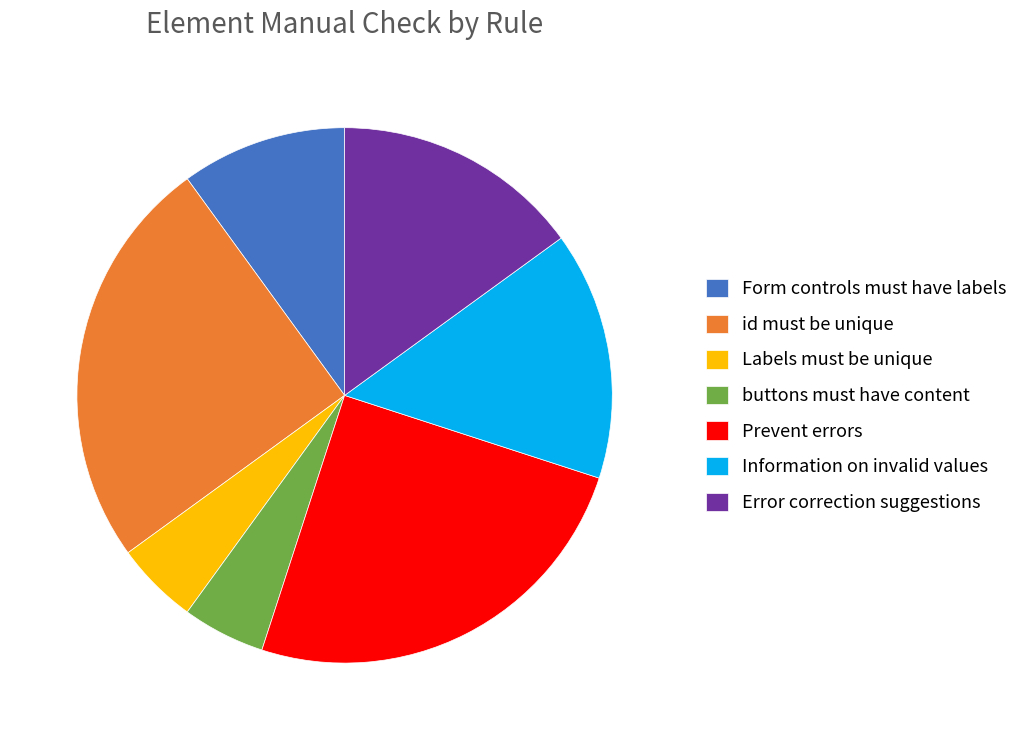

Is the sum of id must be unique and Labels must be unique greater than half?

No